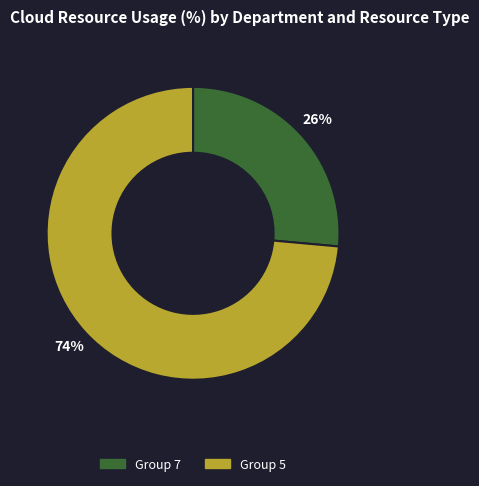

To the nearest percent, what is the average slice percentage?

50%